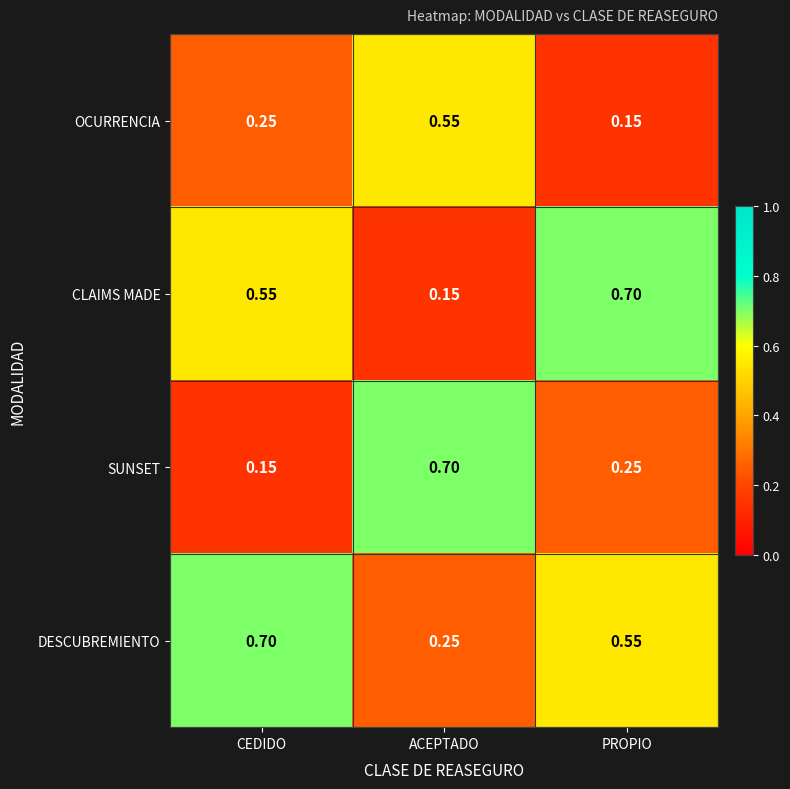

Which series has the largest total across all categories?

DESCUBREMIENTO